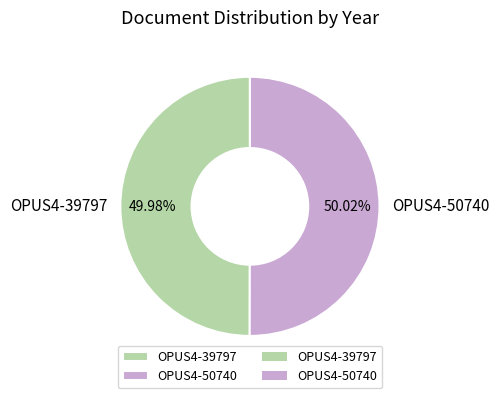

True or false: OPUS4-50740 accounts for 64% of the total.

False